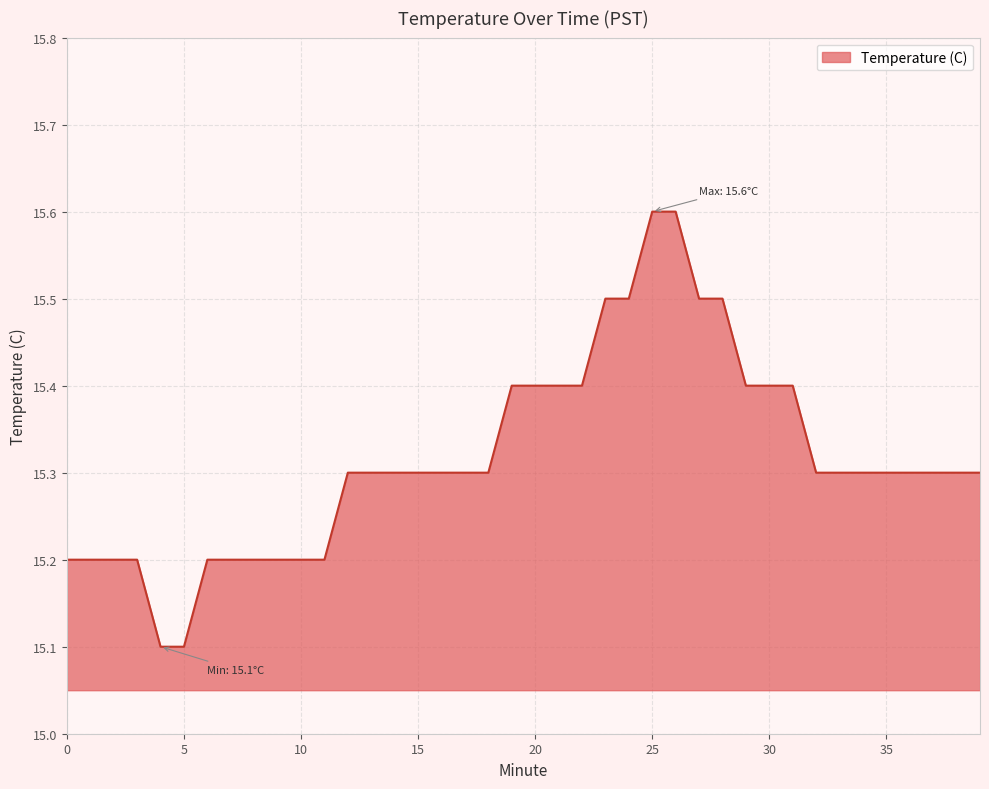

What is the greatest value displayed?

15.6